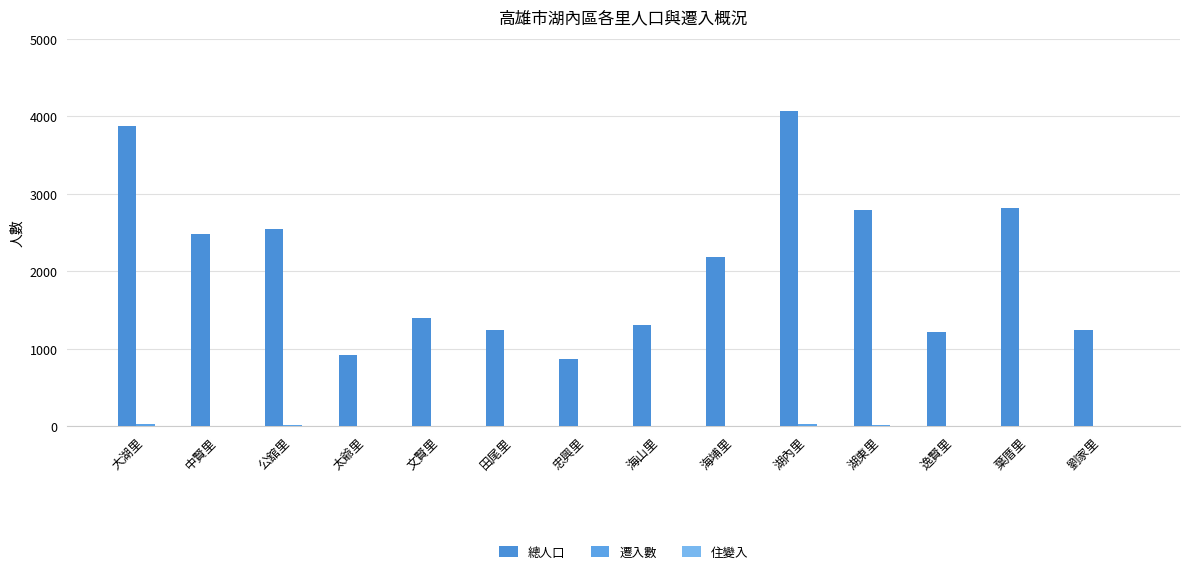

How many groups of bars are there?

14